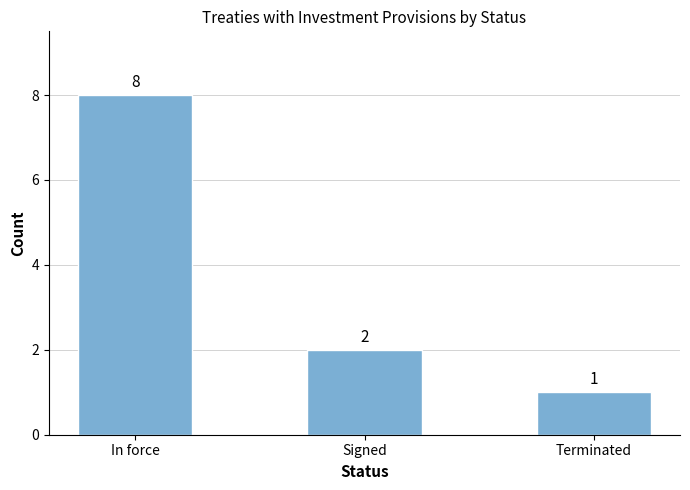

Count the number of data series in this chart.

1